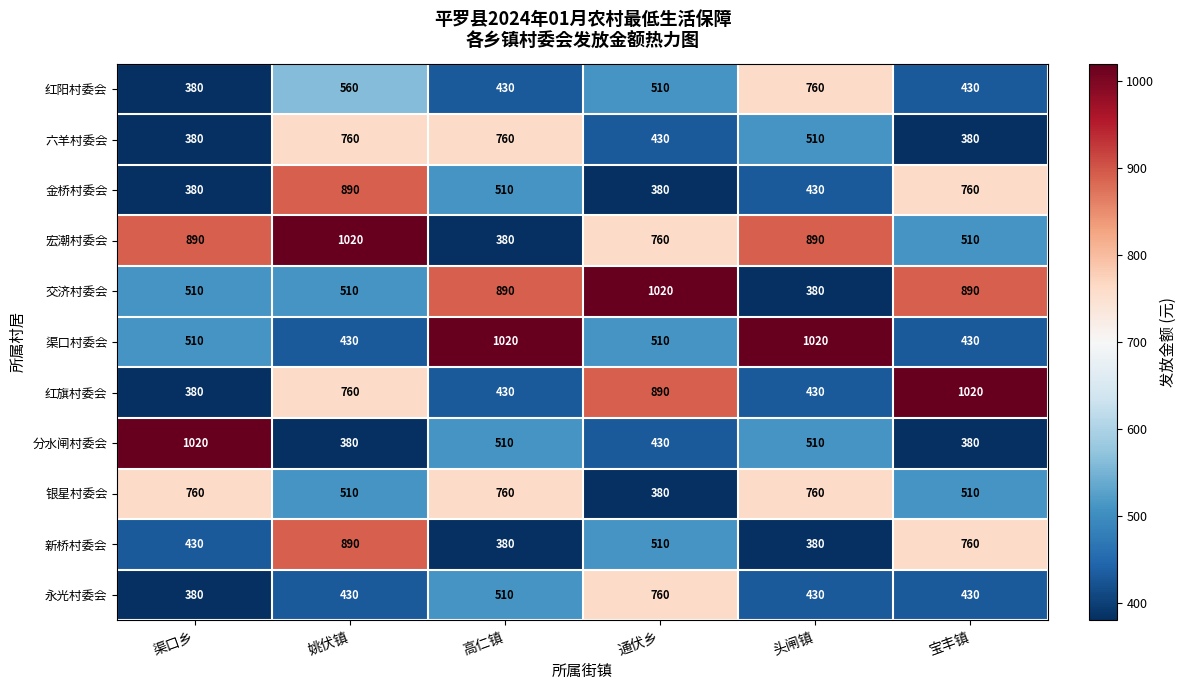

What is the average value of the 红阳村委会 series?

512